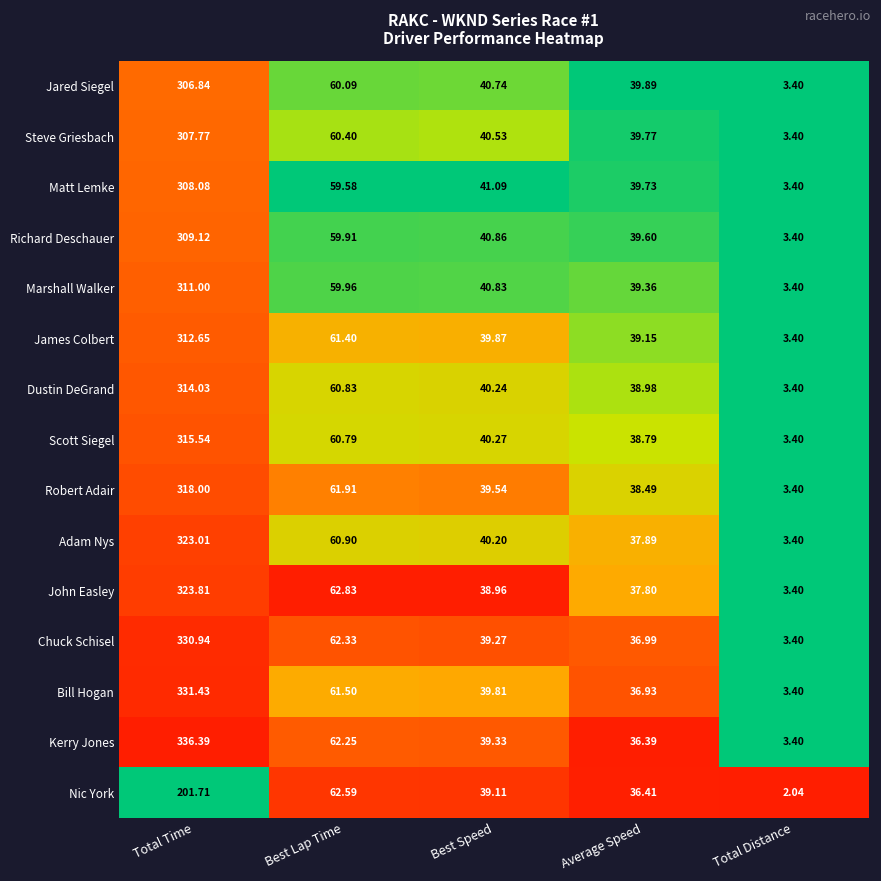

List the labels in order of Bill Hogan value, smallest first.

Total Distance, Average Speed, Best Speed, Best Lap Time, Total Time